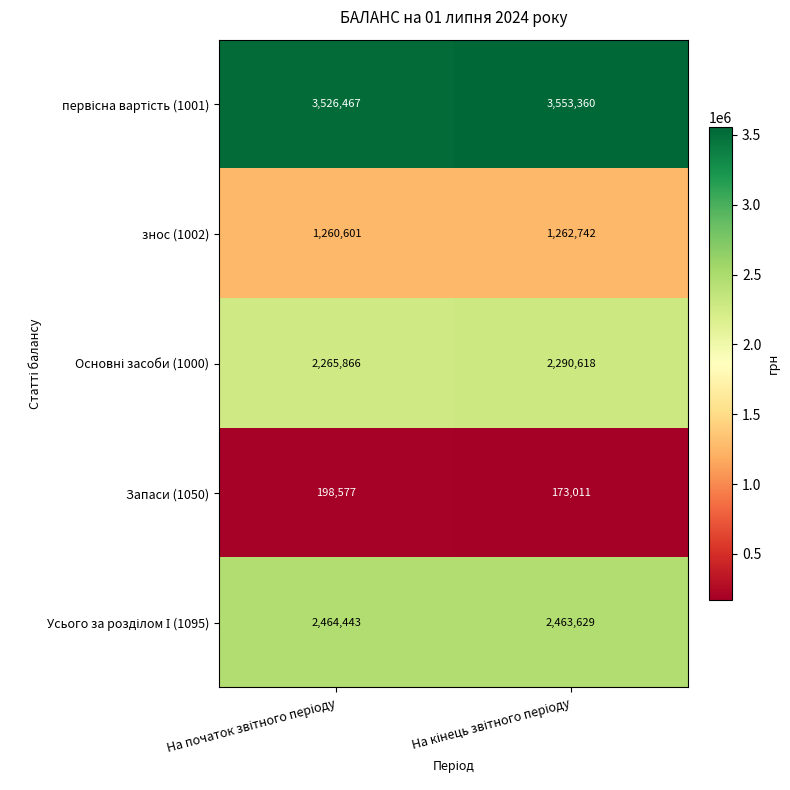

What is the minimum value shown in the chart?

173011